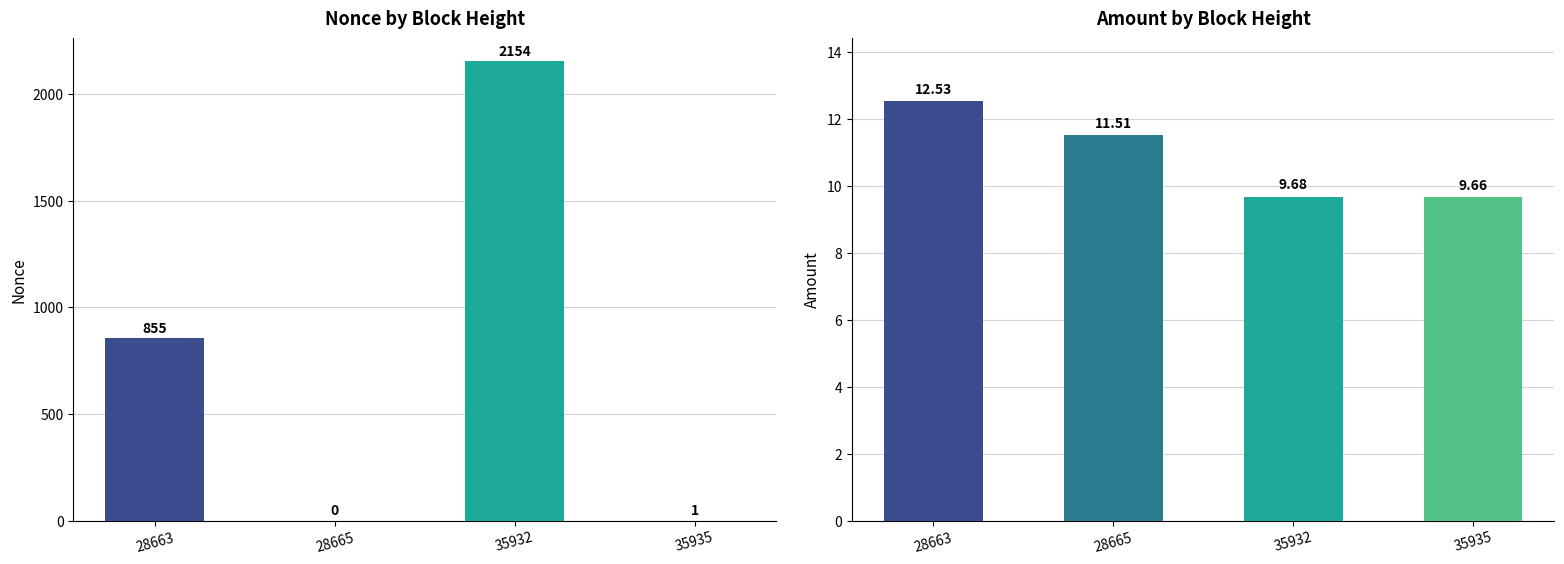

Reading right to left, transcribe all the data shown in this chart.

Nonce: 1.0	2154.0	0.0	855.0
Amount: 9.7	9.7	11.5	12.5